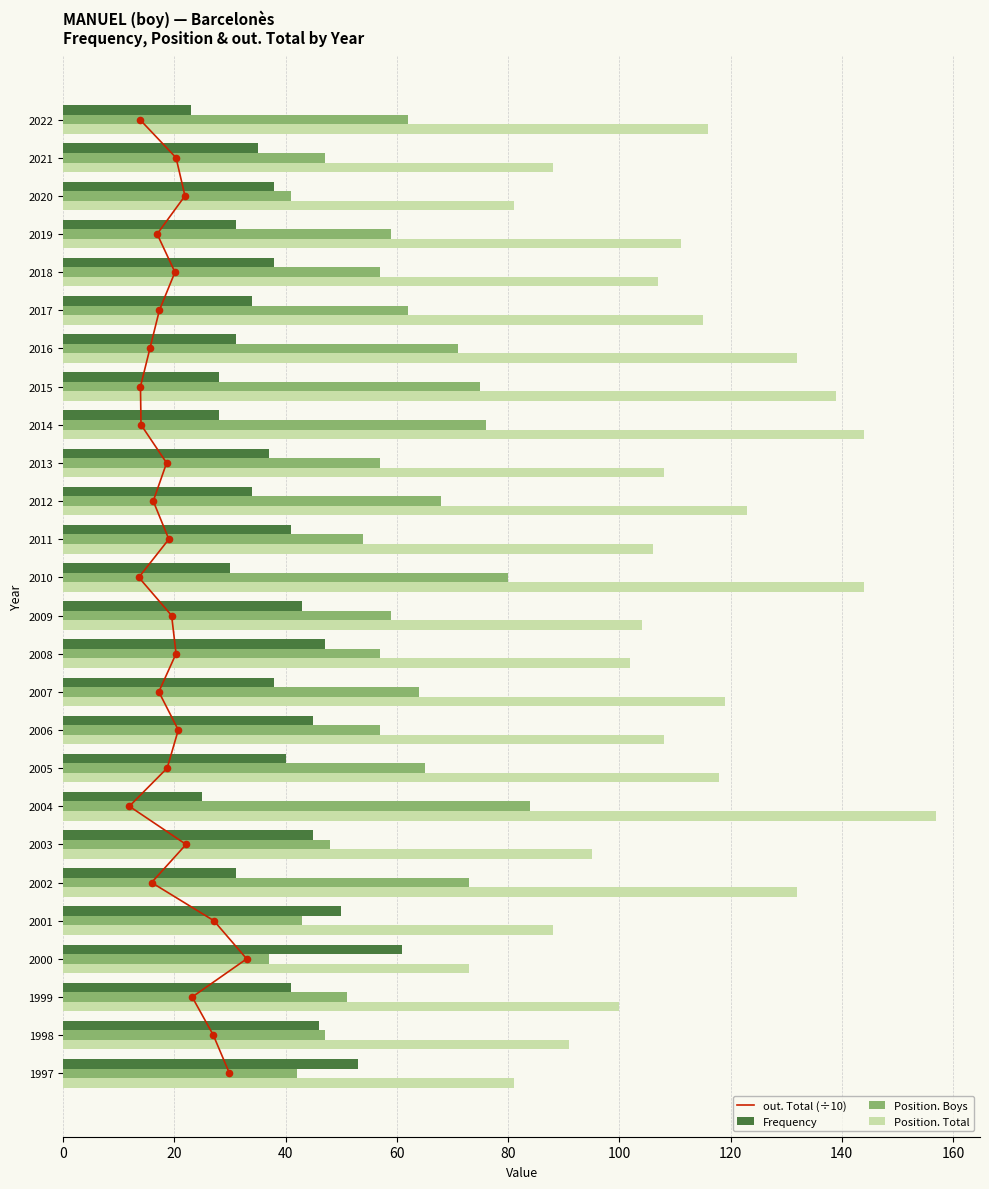

What is the sum of all Frequency values?

993